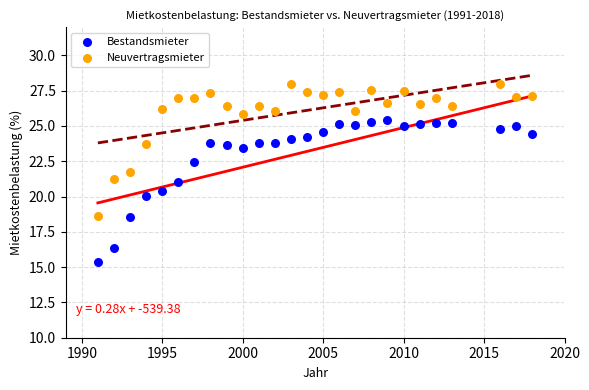

What are all the series names shown in the legend?

Bestandsmieter, Neuvertragsmieter